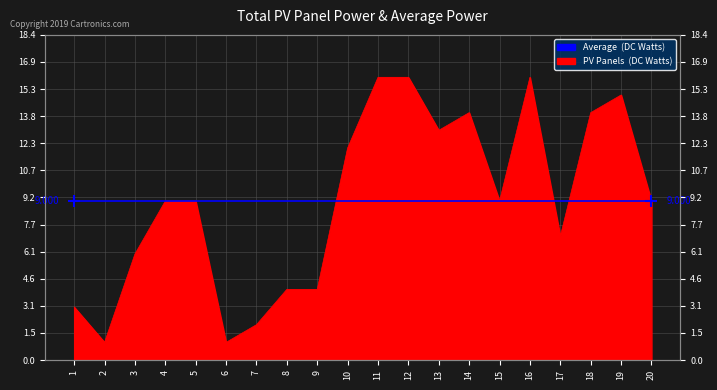

Rank the categories by value from lowest to highest.

2, 6, 7, 1, 8, 9, 3, 17, 4, 5, 15, 20, 10, 13, 14, 18, 19, 11, 12, 16